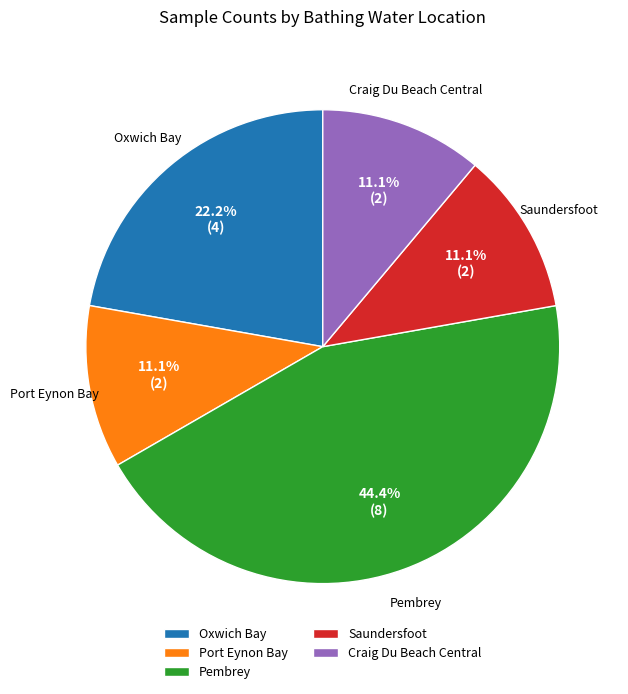

Count the number of slices in the pie.

5